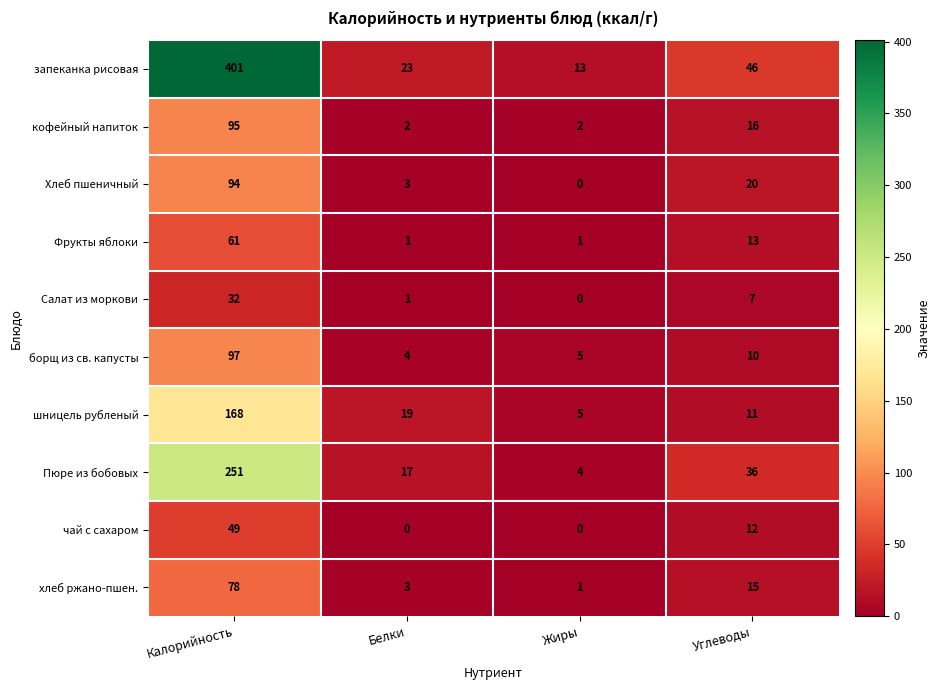

What is the greatest value displayed?

401